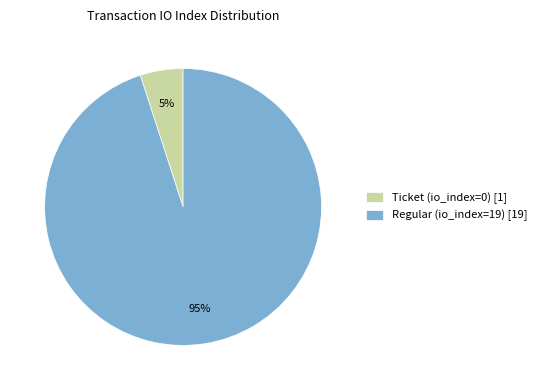

Is the sum of Regular (io_index=19) and Ticket (io_index=0) greater than half?

Yes